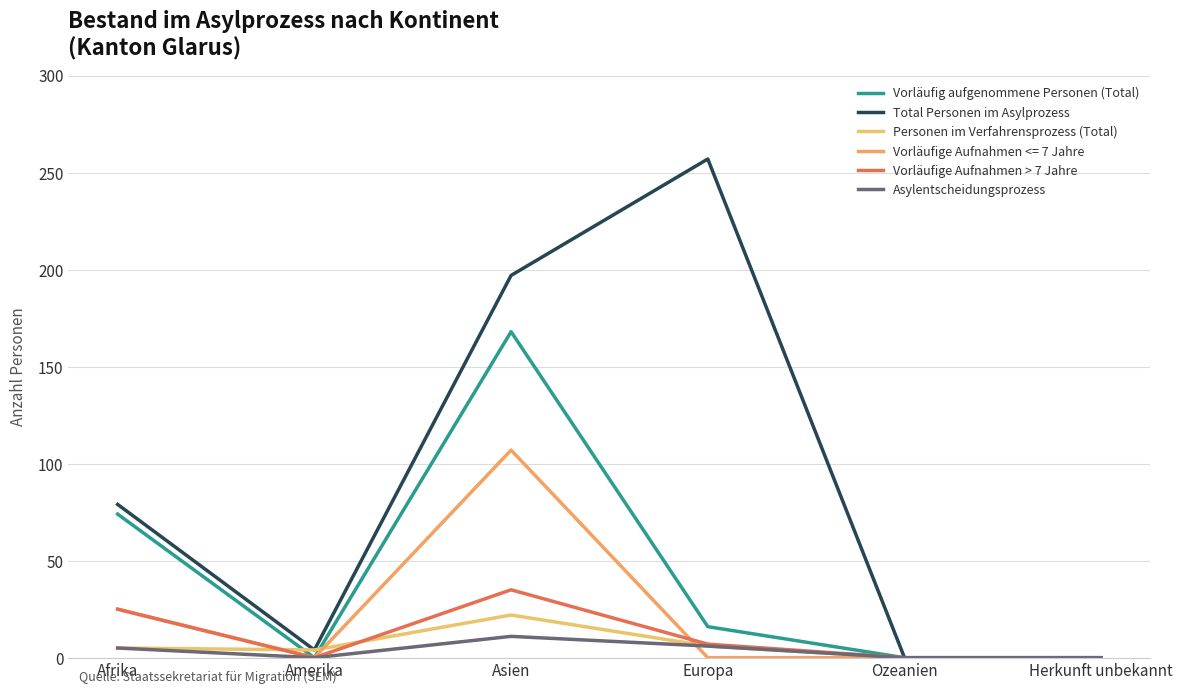

Rank the series at Asien from lowest to highest value.

Asylentscheidungsprozess, Personen im Verfahrensprozess (Total), Vorläufige Aufnahmen > 7 Jahre, Vorläufige Aufnahmen <= 7 Jahre, Vorläufig aufgenommene Personen (Total), Total Personen im Asylprozess